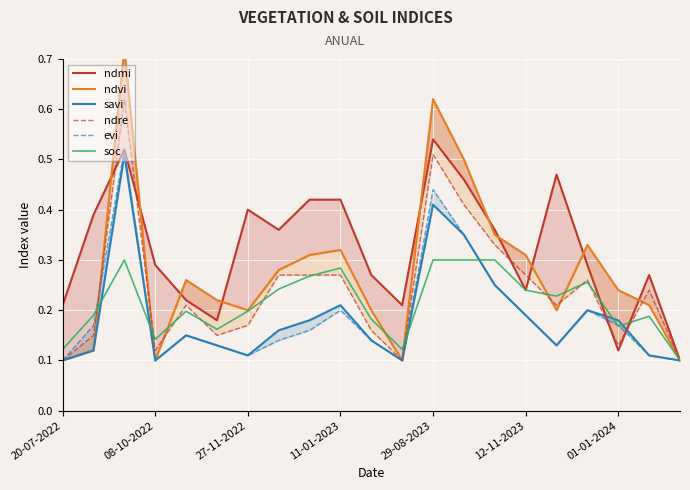

The soc series shows 0.3 at 27-11-2022. True or false?

False